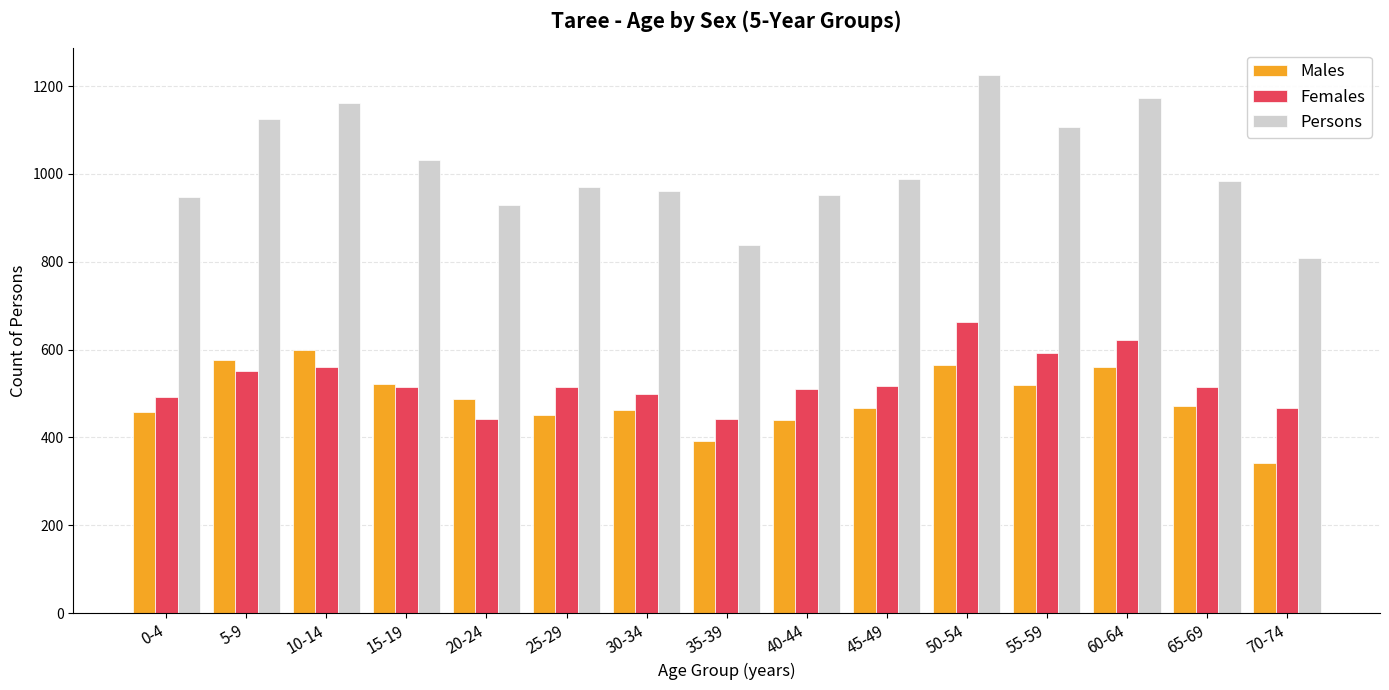

What is the maximum value shown in the chart?

1225